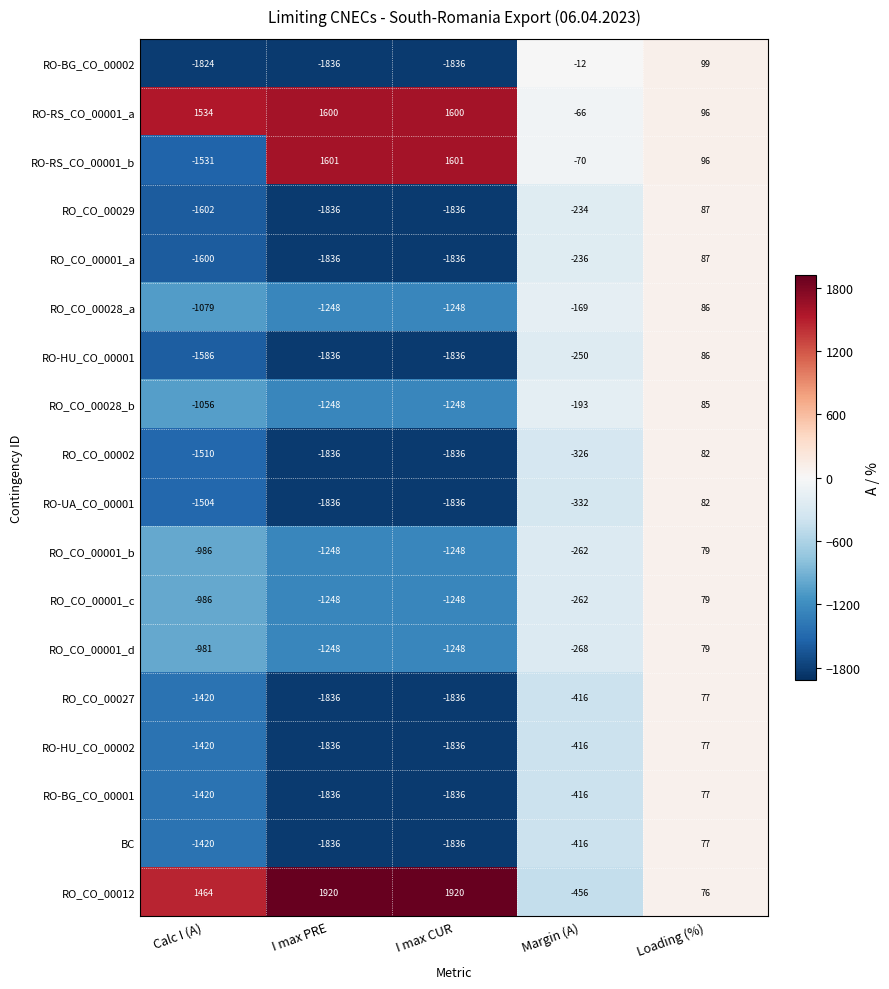

What is the difference between the RO_CO_00002 values at I max PRE and Margin (A)?

1510